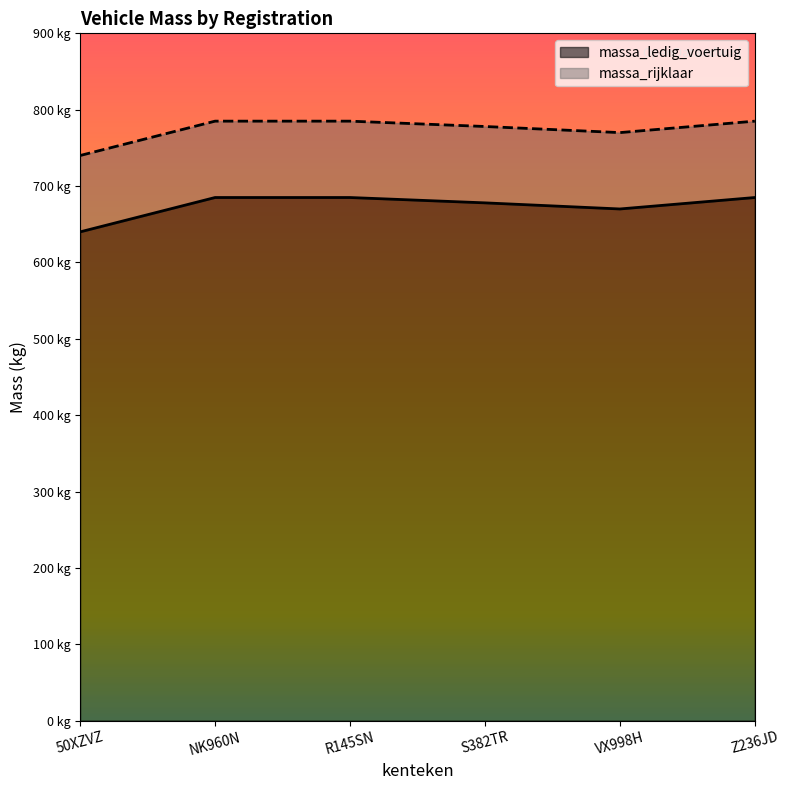

At VX998H, list the series in order from smallest to largest.

massa_ledig_voertuig, massa_rijklaar